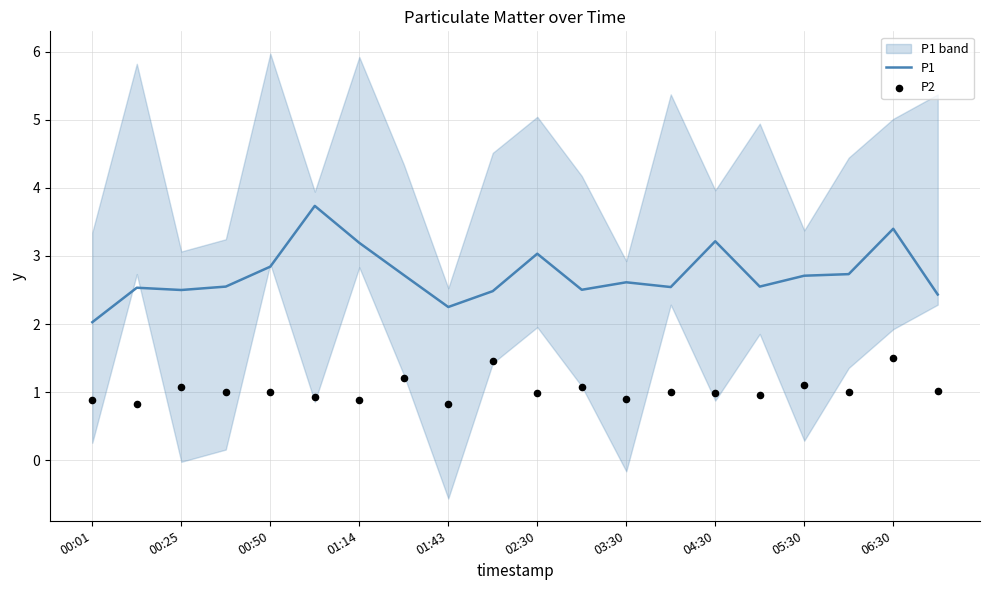

Which series has the largest total across all categories?

P1